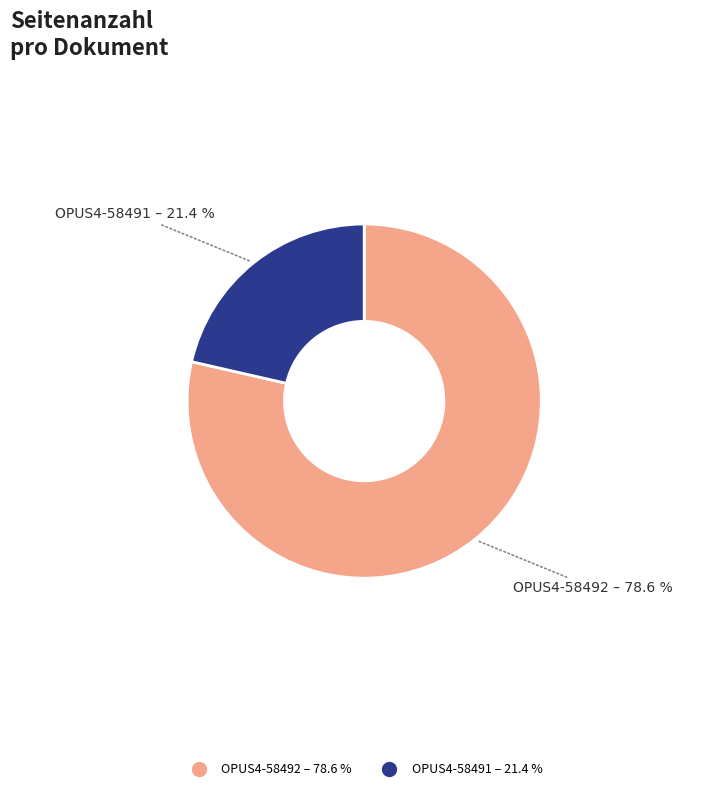

Between OPUS4-58491 and OPUS4-58492, which is larger?

OPUS4-58492